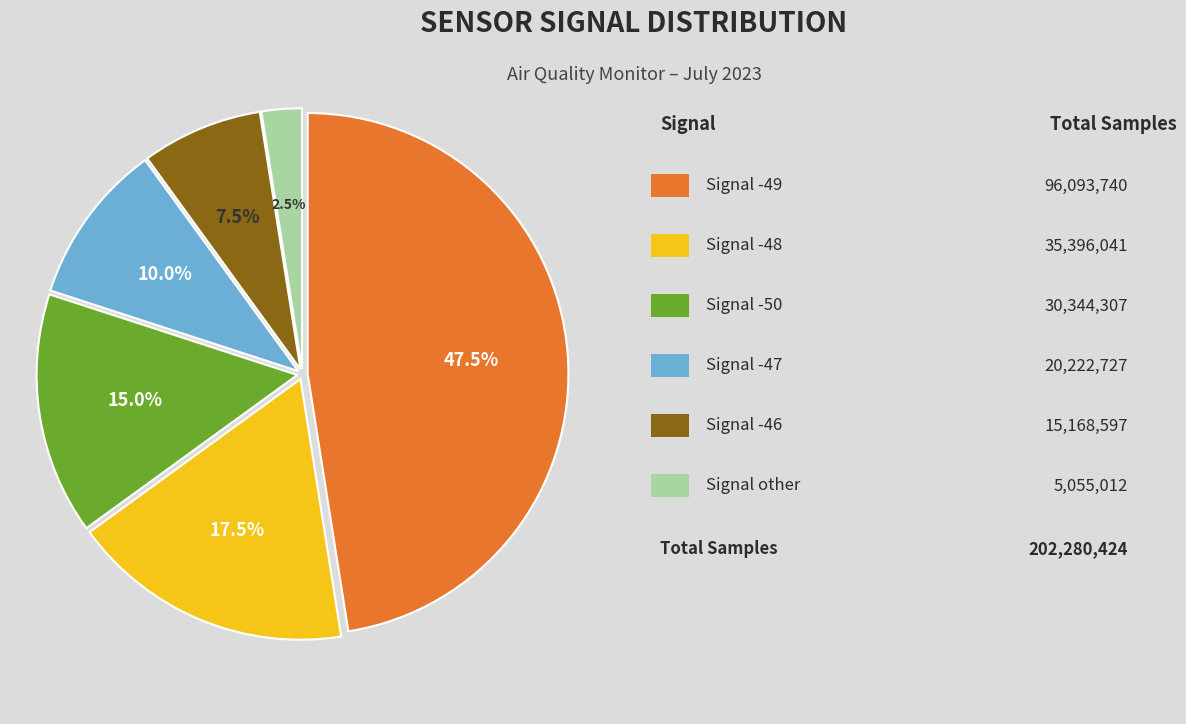

Is there any slice that represents more than half of the pie?

No